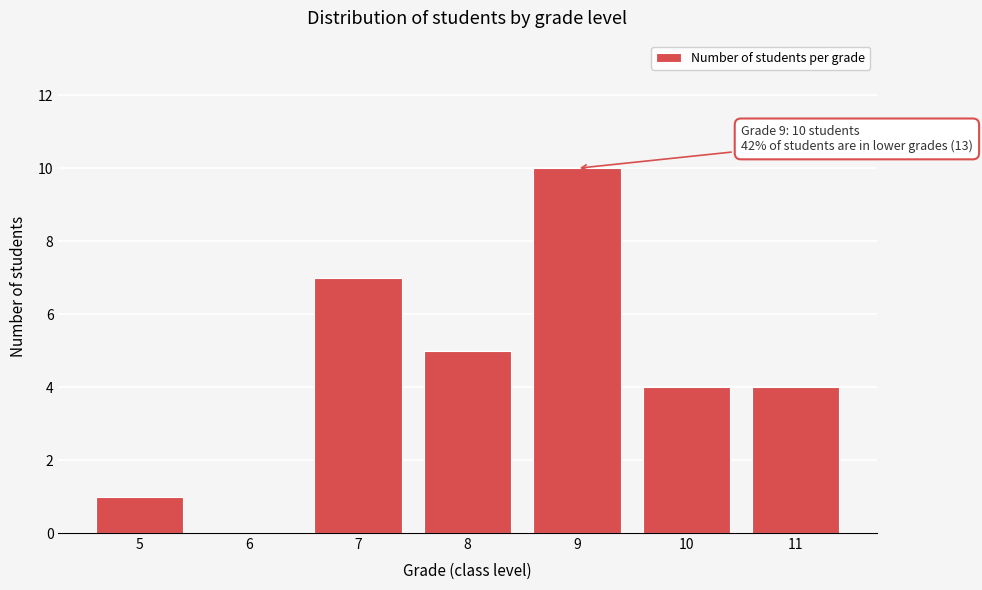

Reading left to right, extract all data points from this chart.

5=1	6=0	7=7	8=5	9=10	10=4	11=4